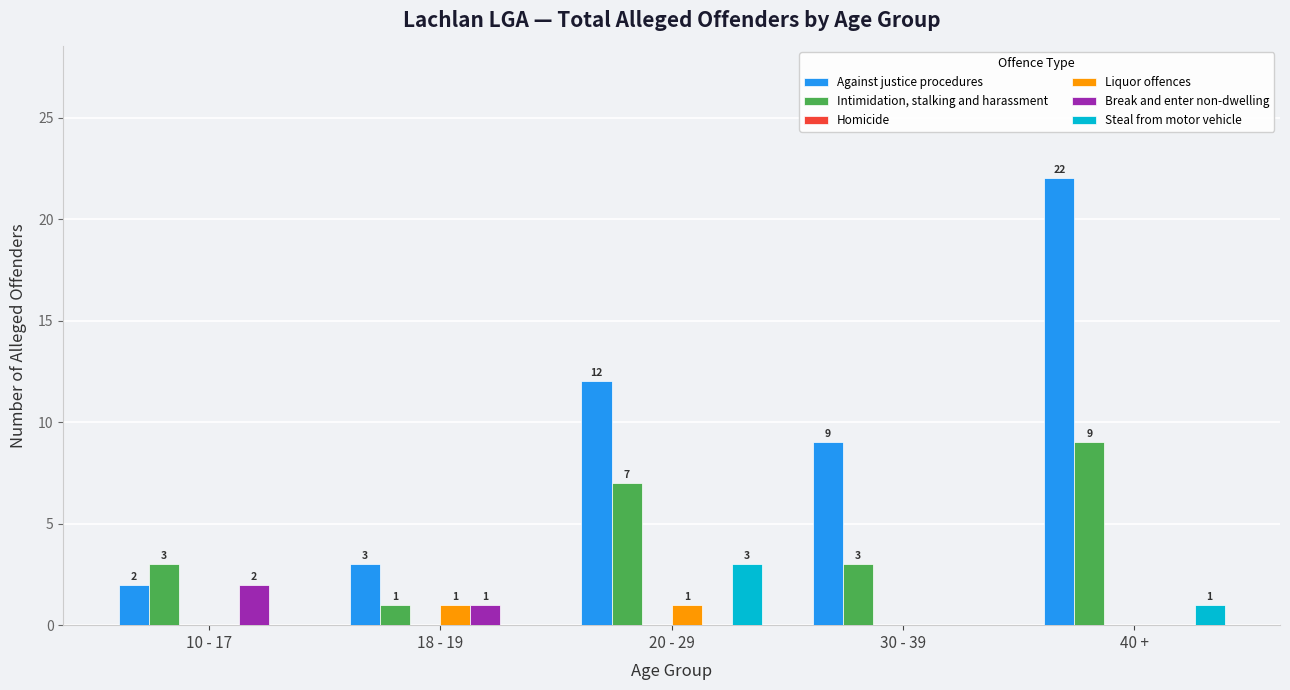

The Break and enter non-dwelling series shows 0 at 30 - 39. True or false?

True